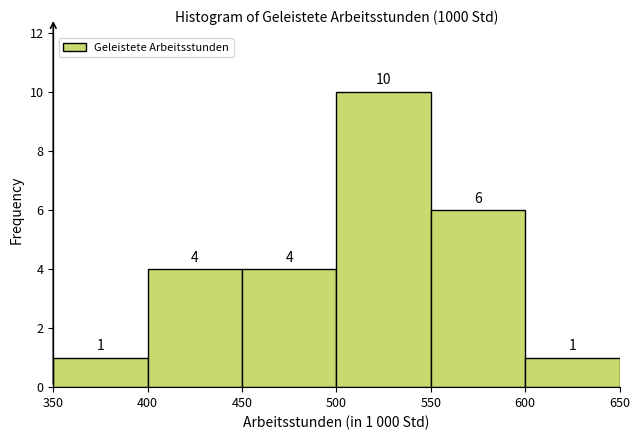

Over which range of the x-axis is the bar tallest?

500 to 550